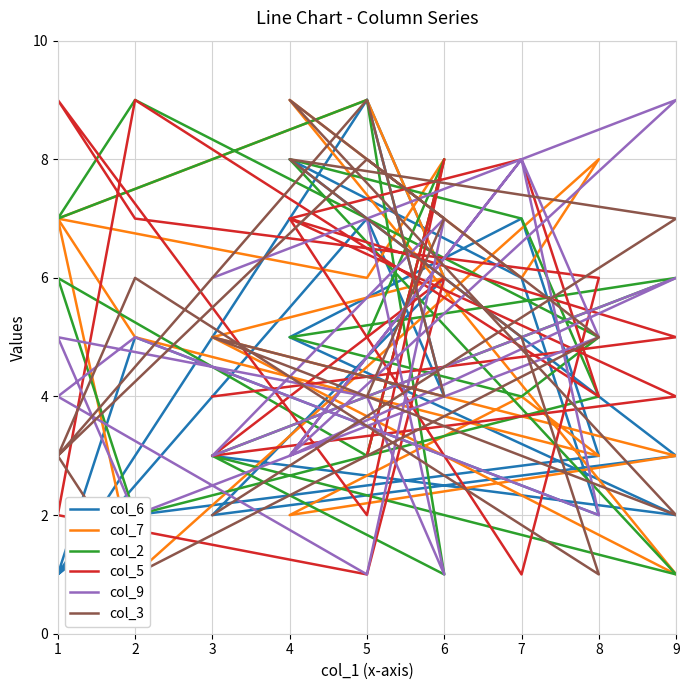

What is the difference between the maximum and minimum values in the col_3 series?

8